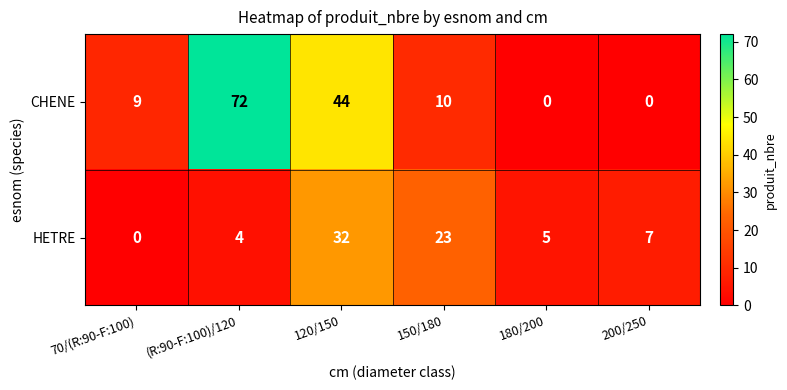

What is the sum of the HETRE values at 120/150 and 180/200?

37